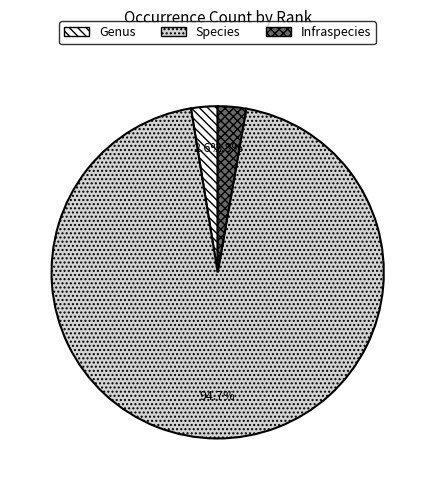

Combined, do Species and Genus account for over 50%?

Yes